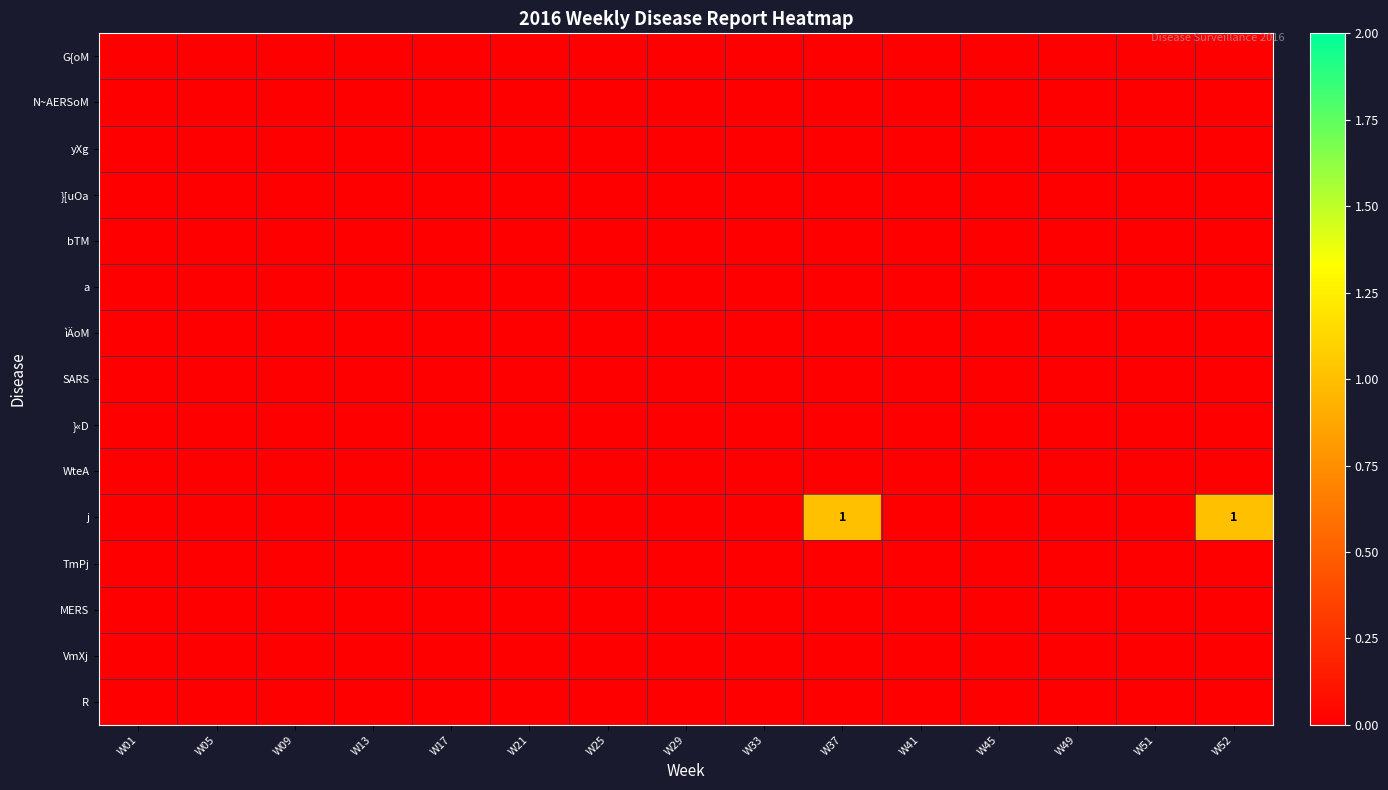

Rank the series at W01 from highest to lowest value.

G{oM, N~AERSoM, yXg, }[uOa, bTM, a, ìÄoM, SARS, }«D, WteA, j, TmPj, MERS, VmXj, R